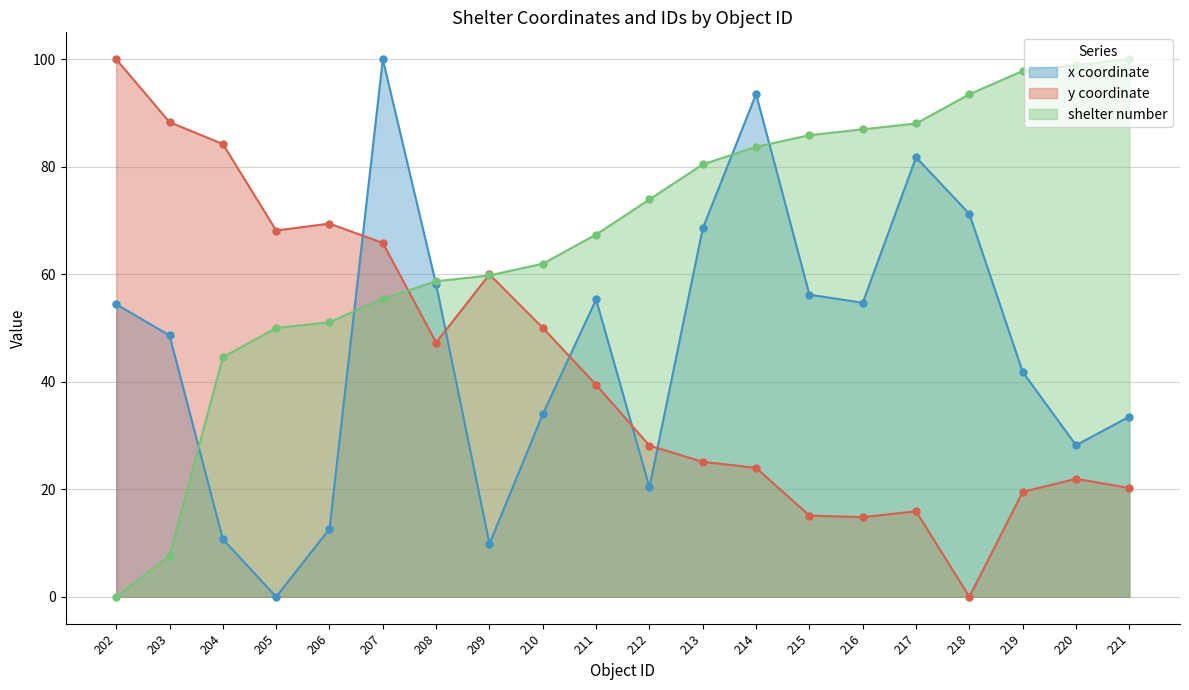

Which category has the lowest value in the shelter number series?

202